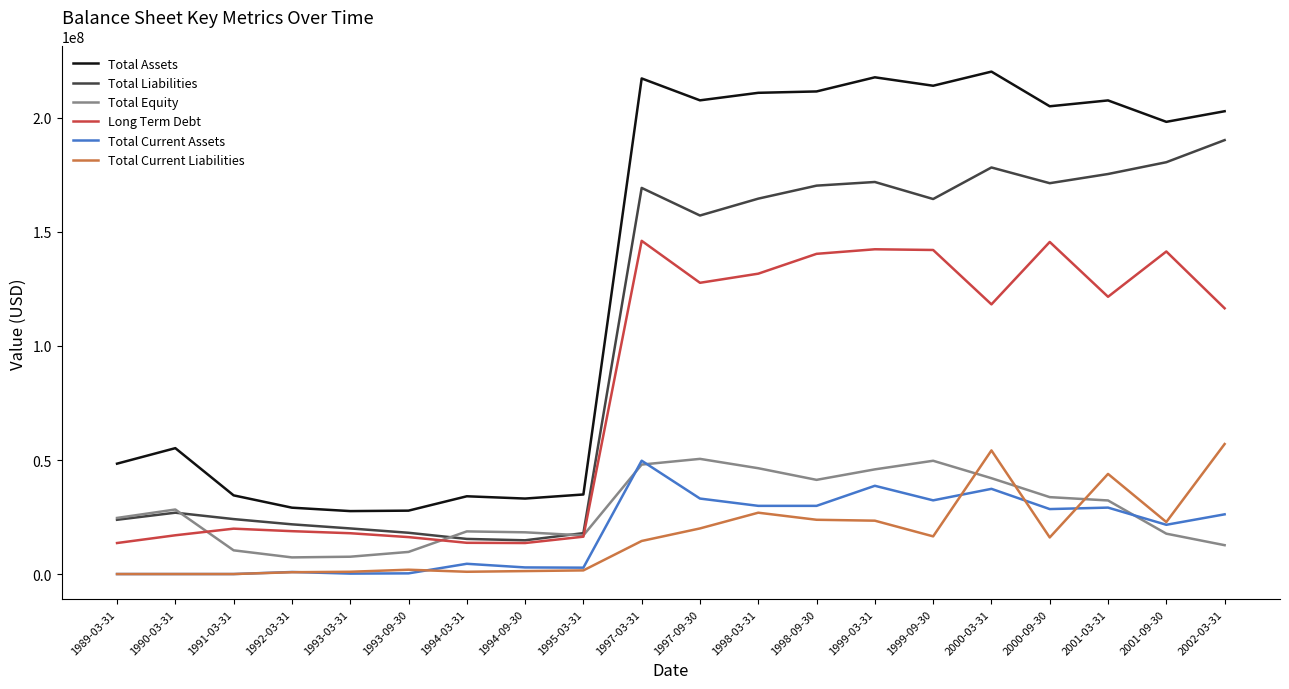

Rank the series at 1997-09-30 from highest to lowest value.

Total Assets, Total Liabilities, Long Term Debt, Total Equity, Total Current Assets, Total Current Liabilities